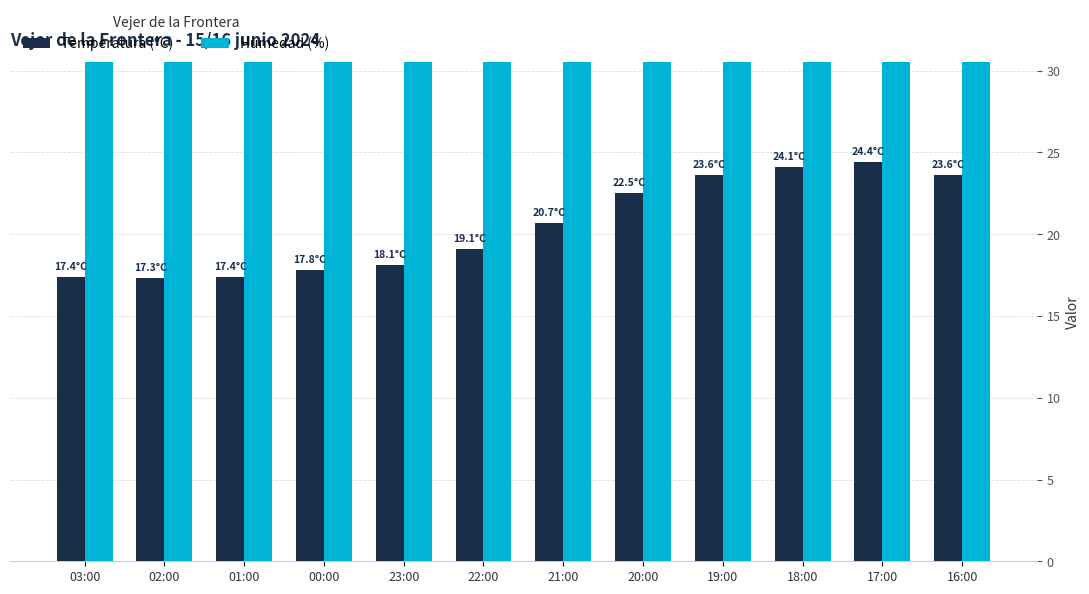

What value does the Humedad (%) series have at 02:00?

87.0